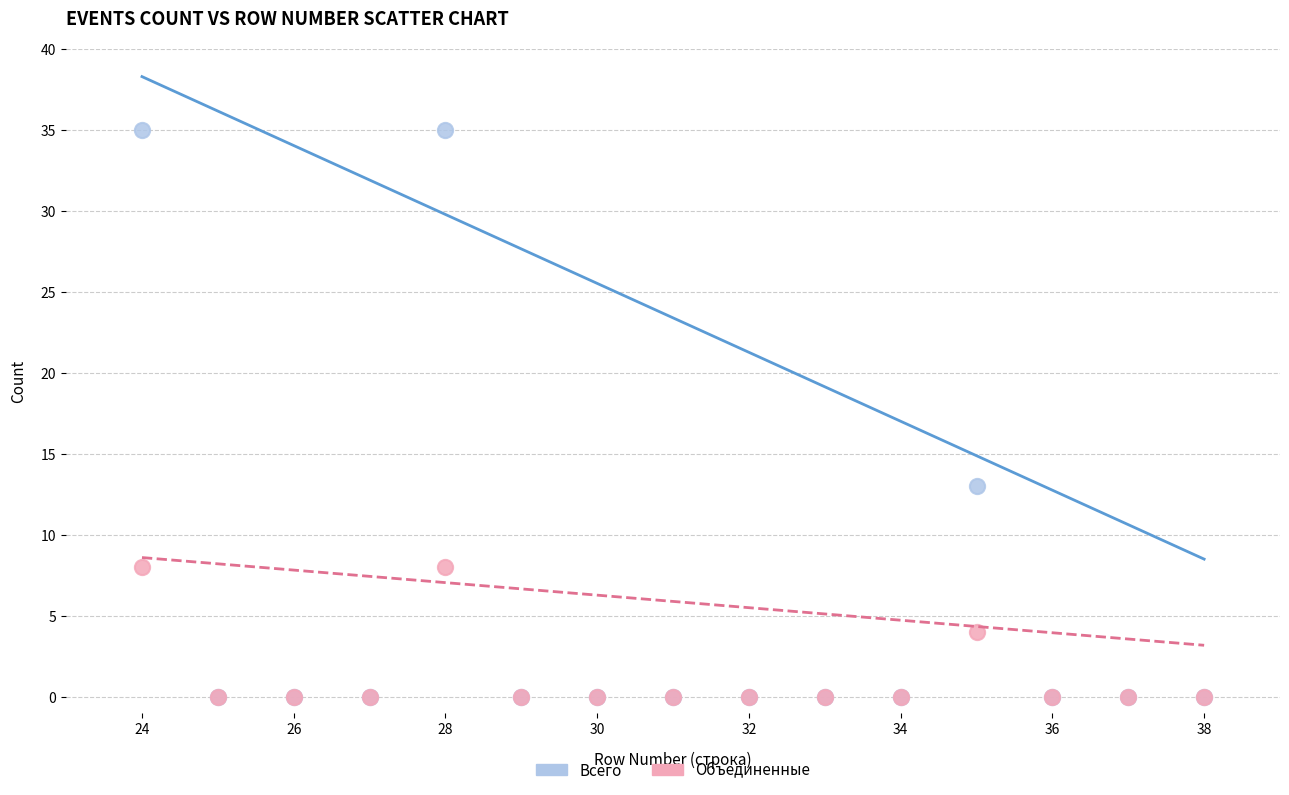

What are all the series names shown in the legend?

Всего, Объединенные